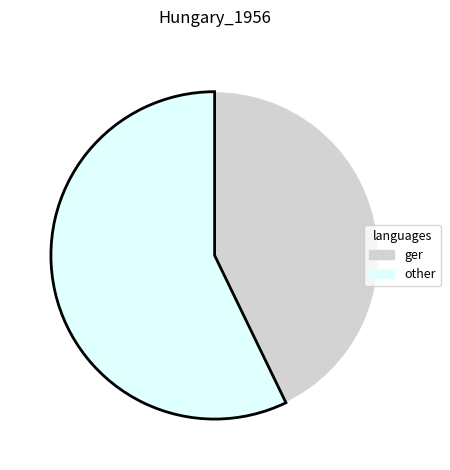

Does any single category account for the majority?

Yes